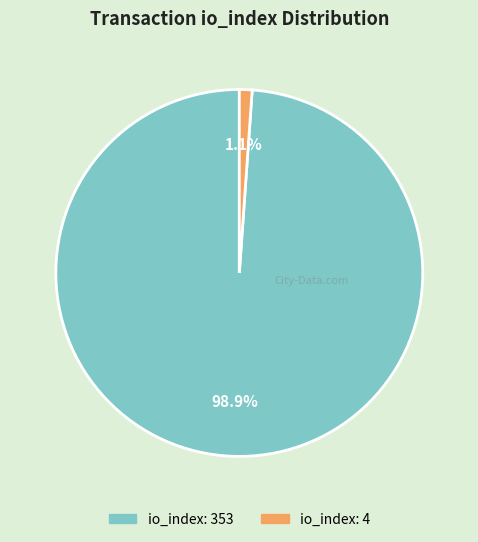

Is there any slice that represents more than half of the pie?

Yes